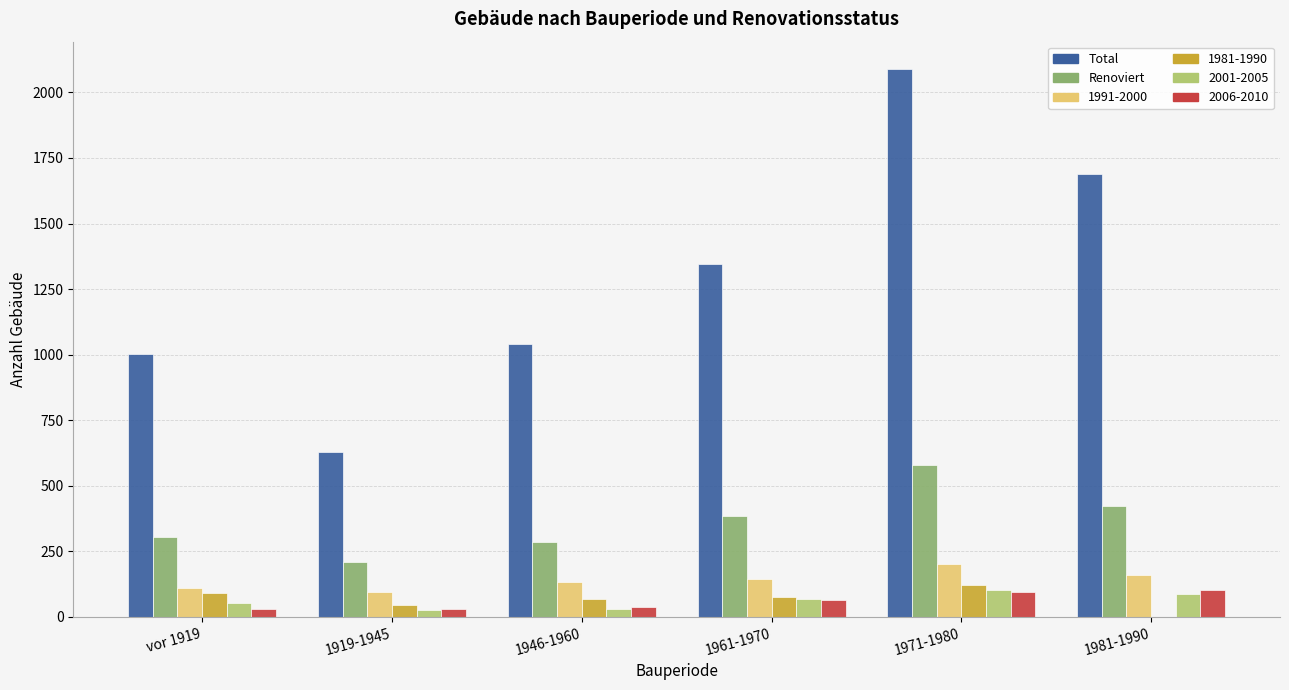

At which category is the sum across all series the highest?

1971-1980